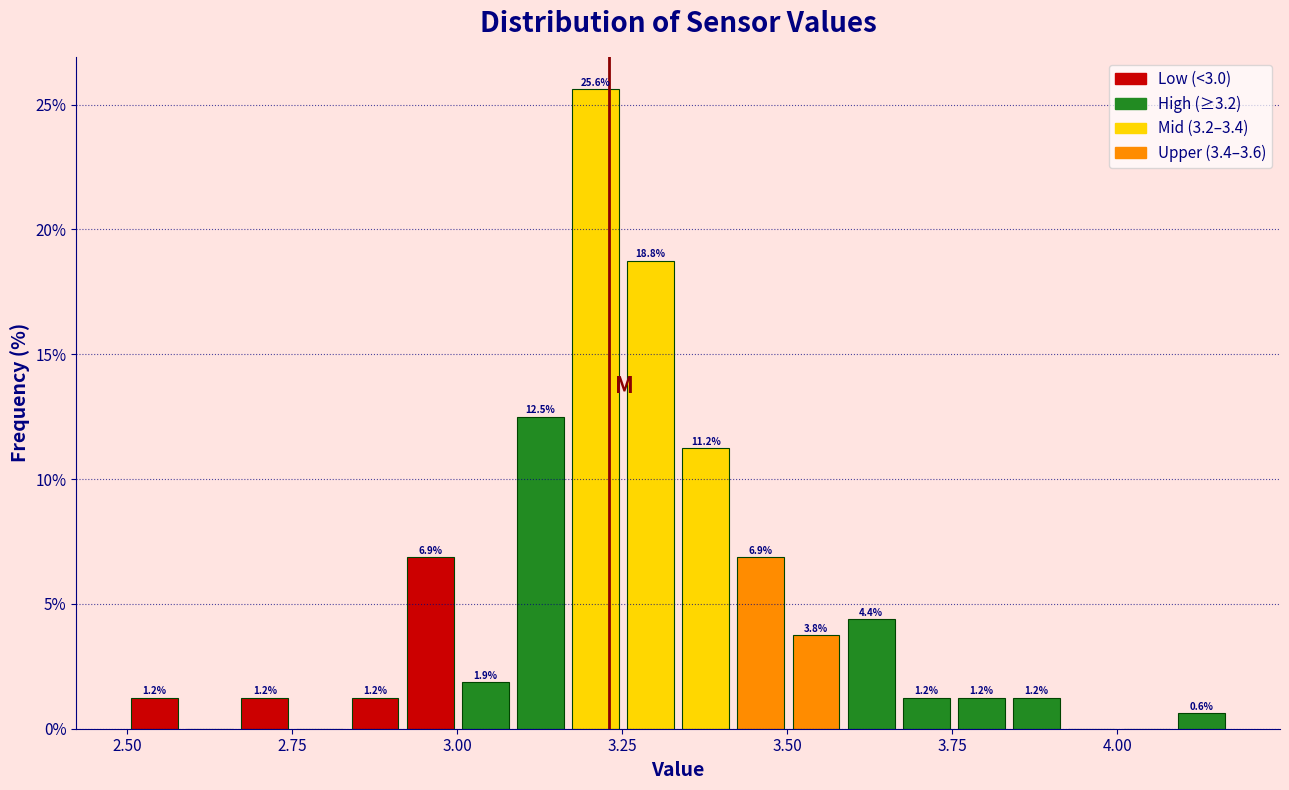

Read against the x-axis, roughly where is the centre of the tallest bar?

3.20